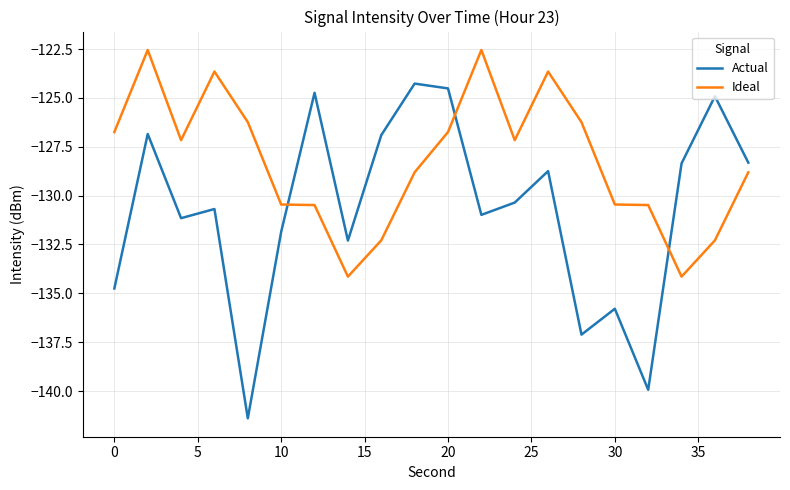

What is the difference between the maximum and minimum values in the Ideal series?

11.6